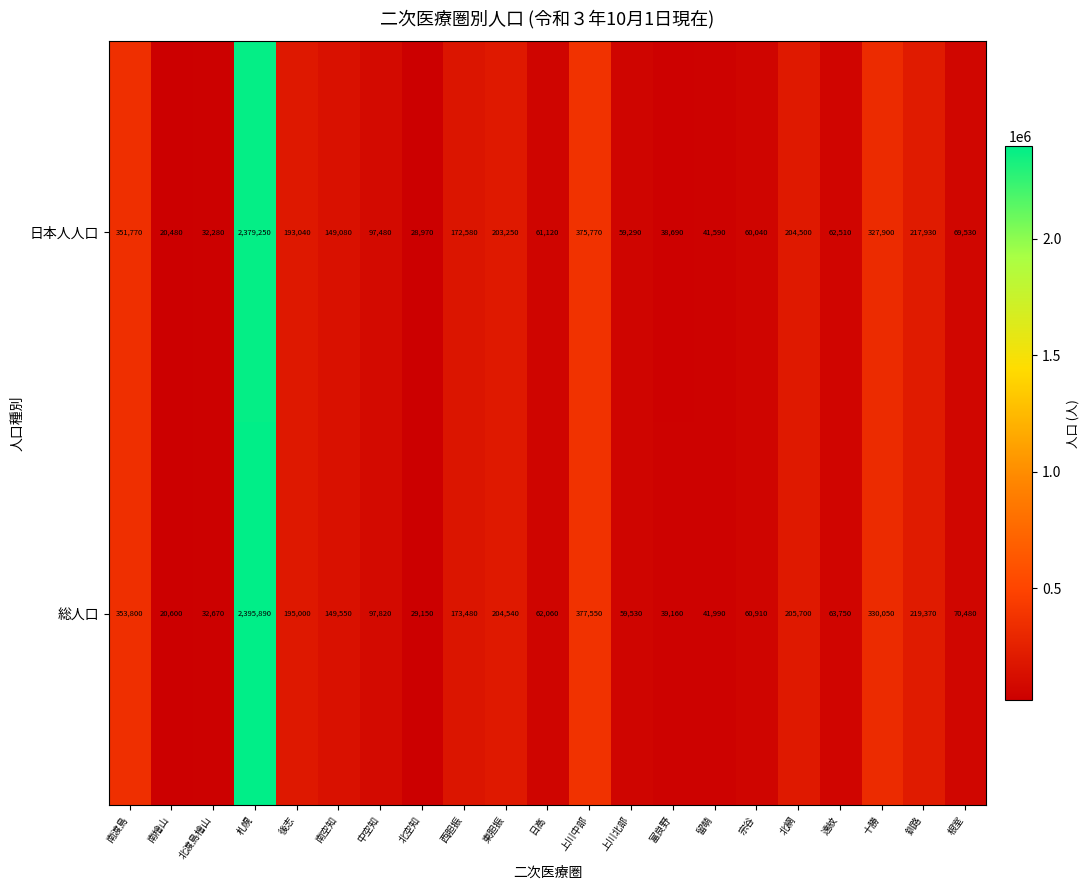

The 日本人人口 series shows 61120 at 日高. True or false?

True